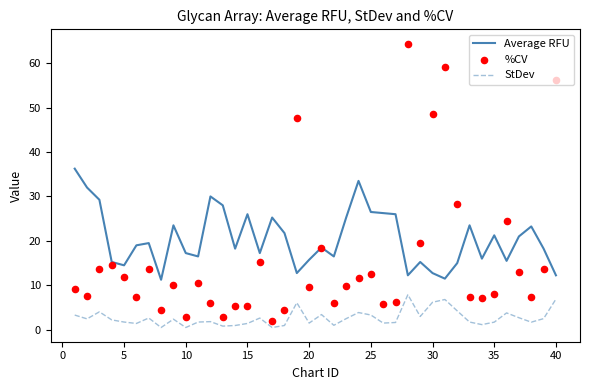

The Average RFU series shows 29.3 at 35. True or false?

False